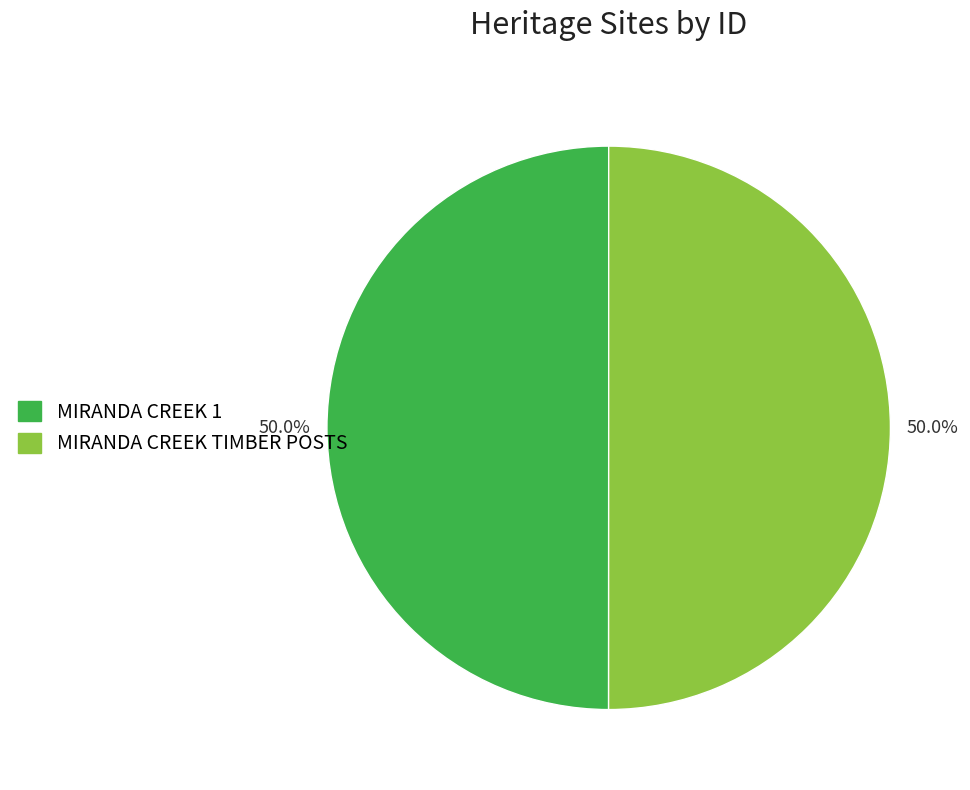

To the nearest percent, what is the combined percentage of MIRANDA CREEK 1 and MIRANDA CREEK TIMBER POSTS?

100%